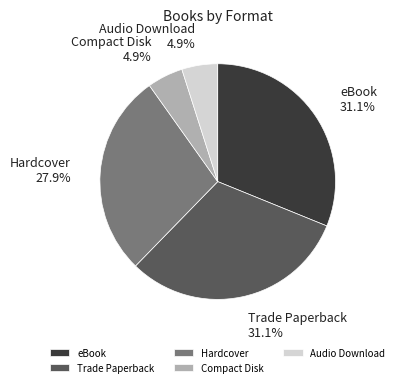

To the nearest percent, what is the difference between the largest and smallest slice percentages?

26%